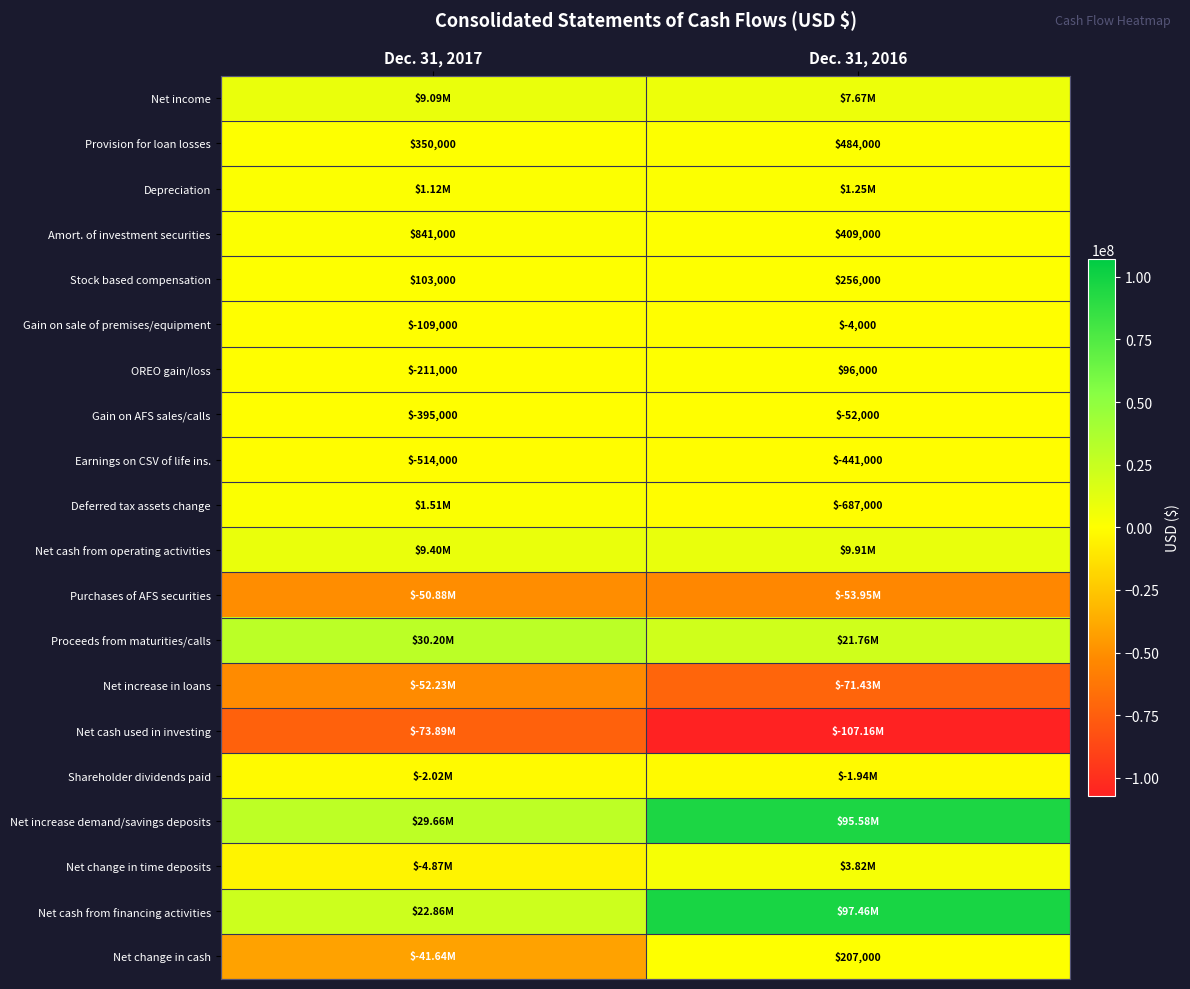

How many categories are shown in the chart?

2